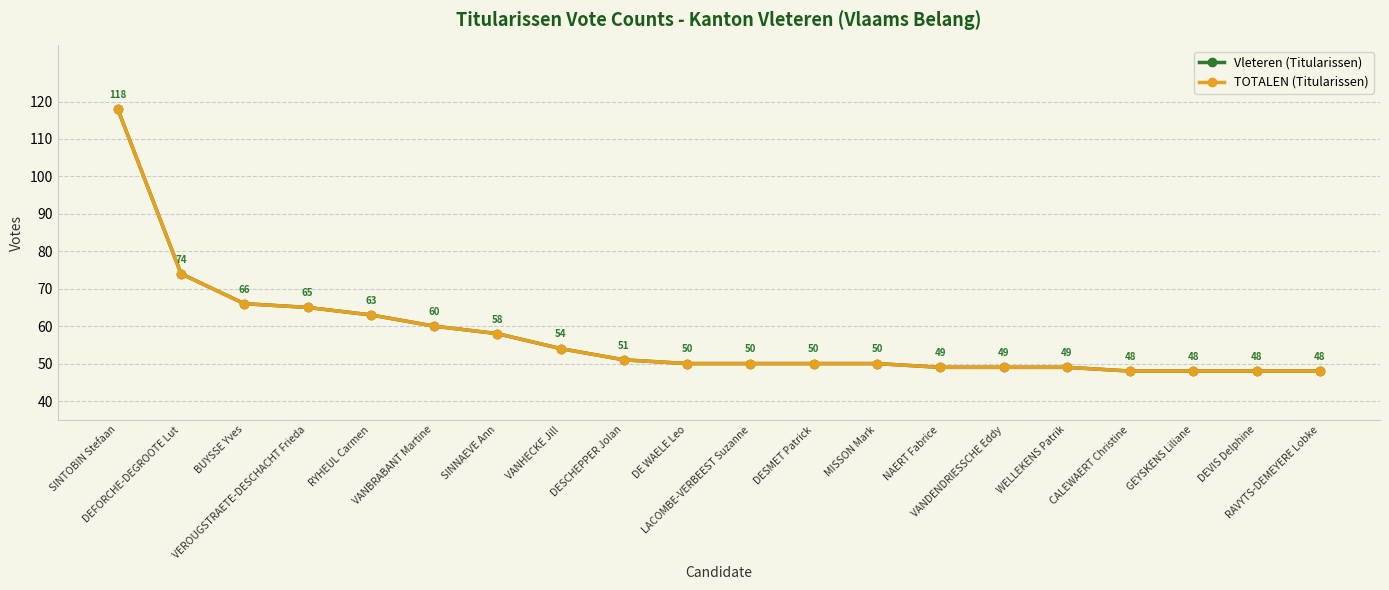

True or false: Vleteren (Titularissen) has a value of 48 at DEVIS Delphine.

True